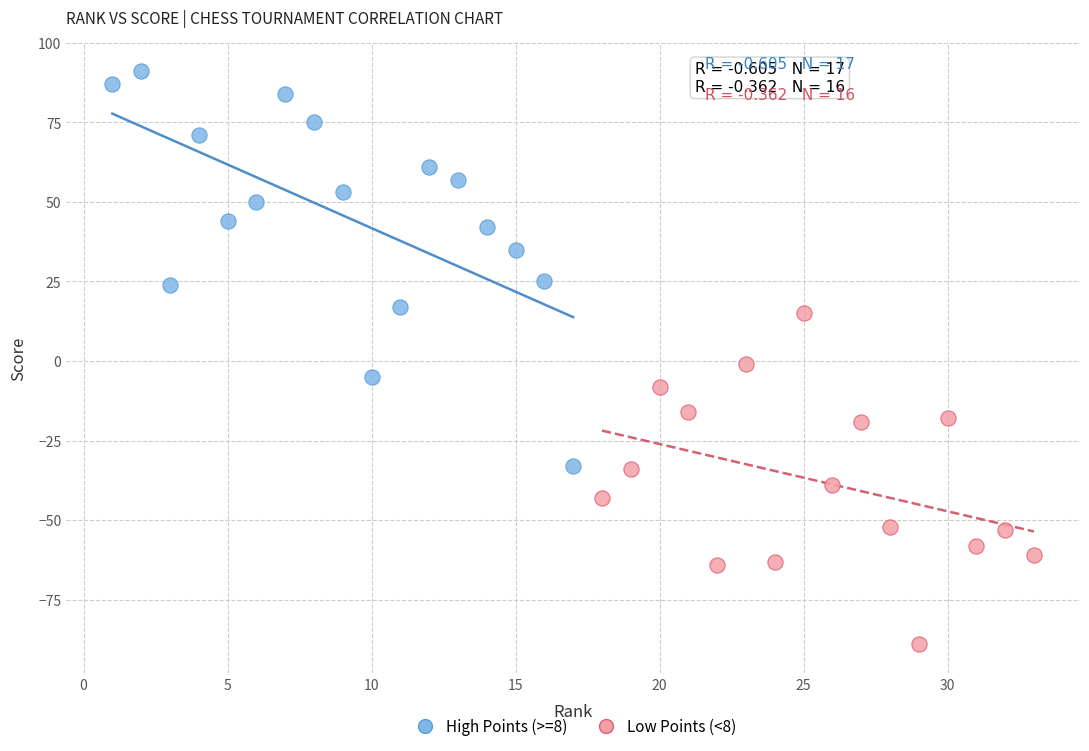

Which series contains the lowest Y value?

Low Points (<8)